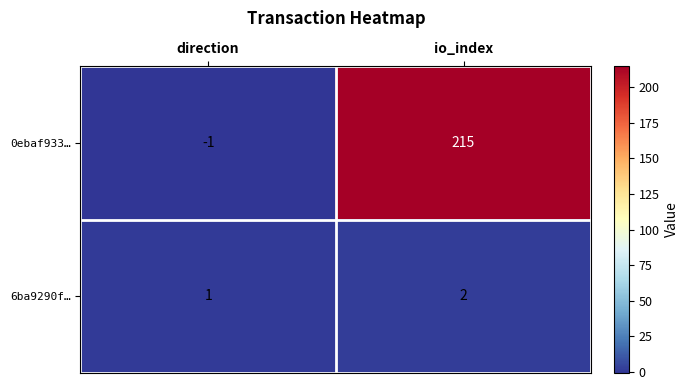

What is the average value of the 0ebaf933… series?

107